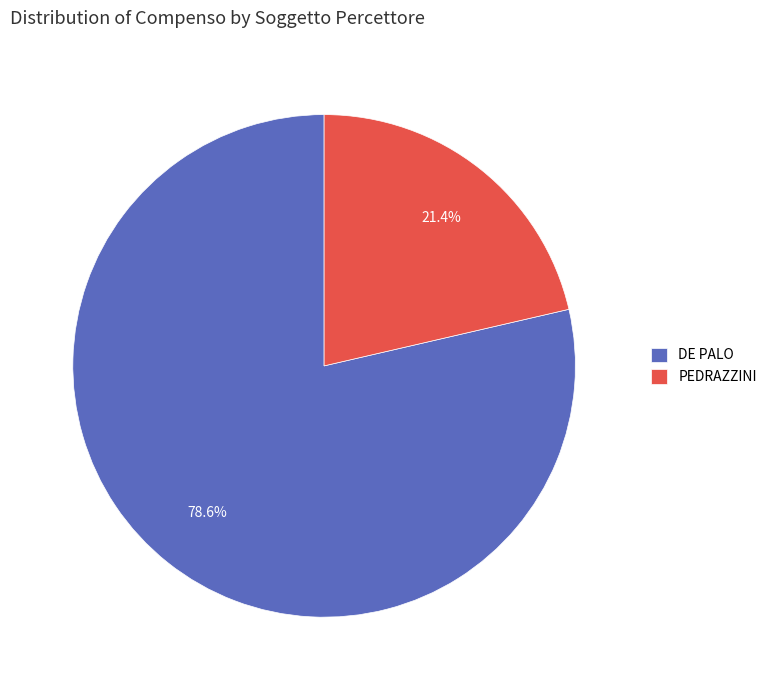

To the nearest percent, what is the difference between the largest and smallest slice percentages?

57%